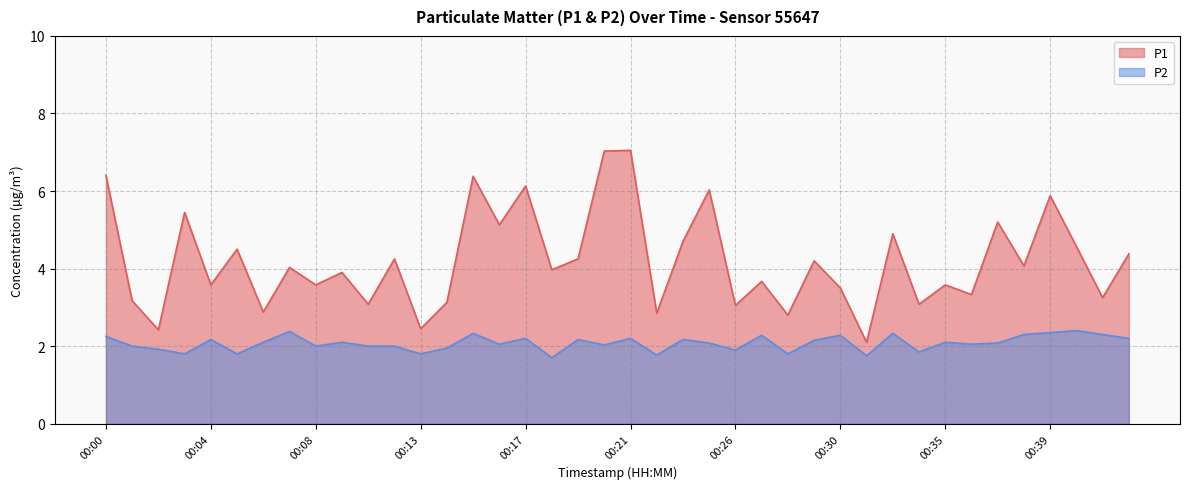

Reading right to left, what are all the values shown in this chart?

P1: 4.4	3.2	4.6	5.9	4.1	5.2	3.3	3.6	3.1	4.9	2.1	3.5	4.2	2.8	3.7	3.0	6.0	4.7	2.9	7.0	7.0	4.2	4.0	6.1	5.1	6.4	3.1	2.5	4.2	3.1	3.9	3.6	4.0	2.9	4.5	3.6	5.5	2.4	3.2	6.4
P2: 2.2	2.3	2.4	2.4	2.3	2.1	2.0	2.1	1.9	2.3	1.8	2.3	2.1	1.8	2.3	1.9	2.1	2.2	1.8	2.2	2.0	2.2	1.7	2.2	2.0	2.3	1.9	1.8	2.0	2.0	2.1	2.0	2.4	2.1	1.8	2.2	1.8	1.9	2.0	2.2